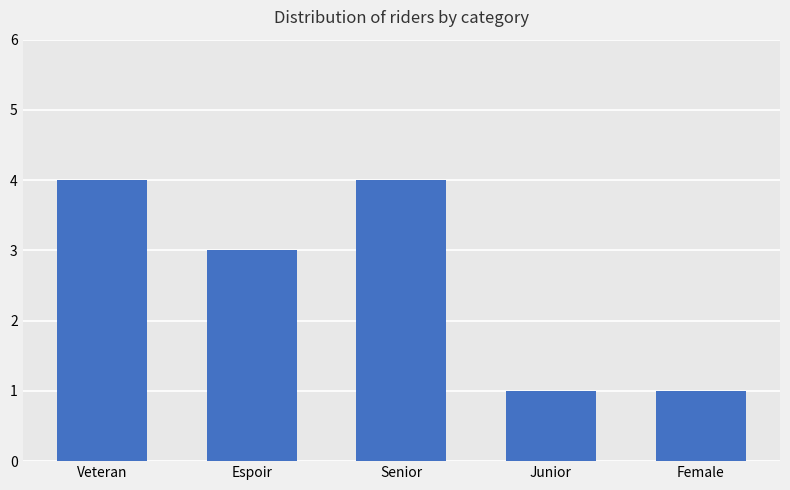

What is the label of the 1st bar from the right?

Female